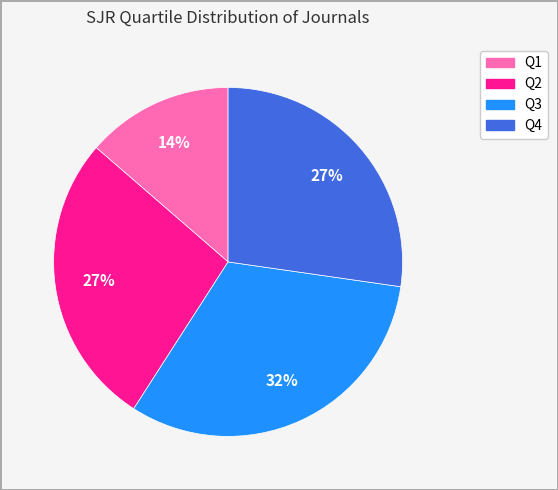

Do Q3 and Q1 together represent more than half of the pie?

No